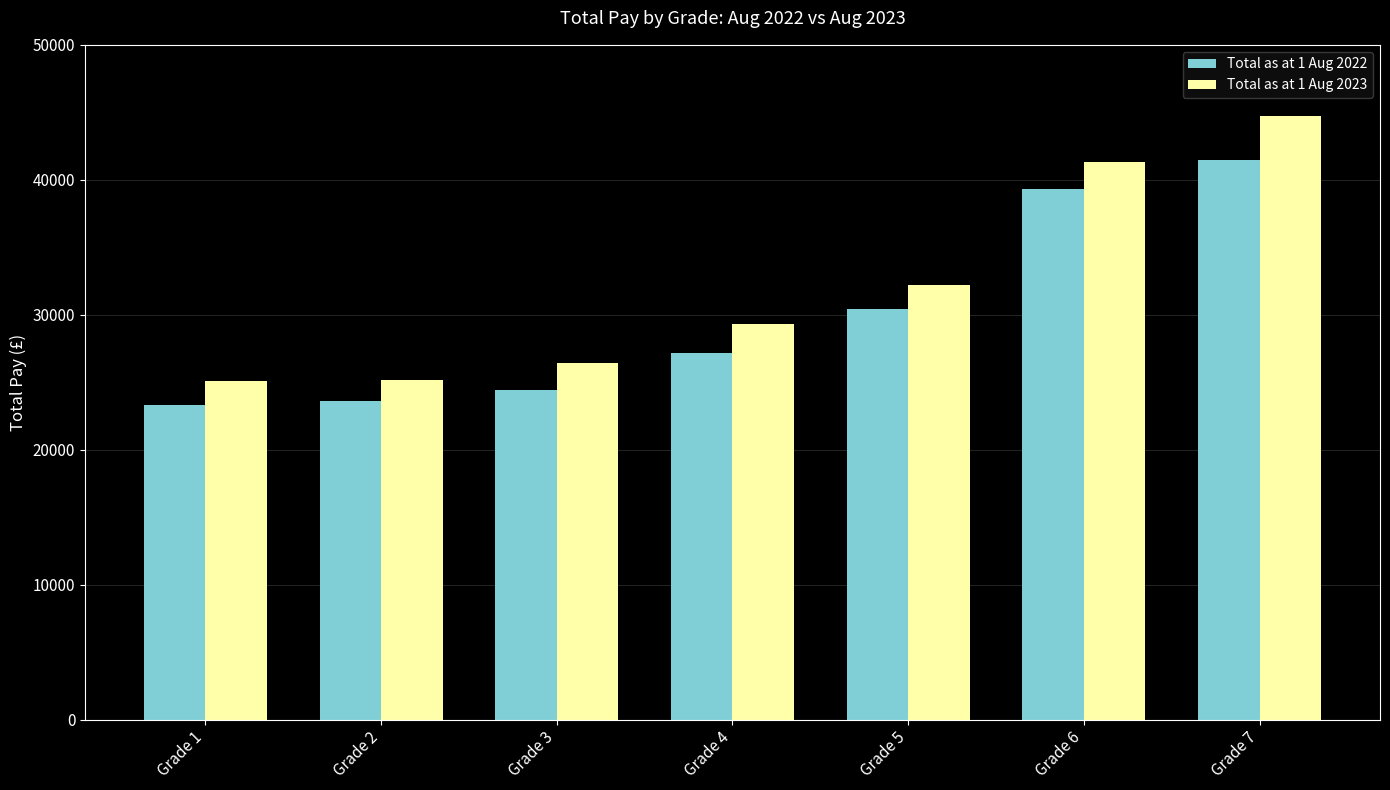

Rank the series by their average value, from lowest to highest.

Total as at 1 Aug 2022, Total as at 1 Aug 2023